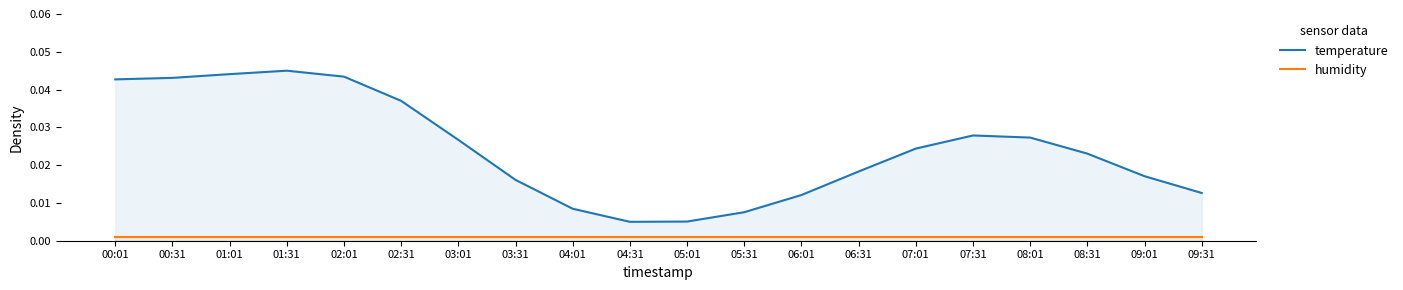

Does the chart have visible grid lines?

No